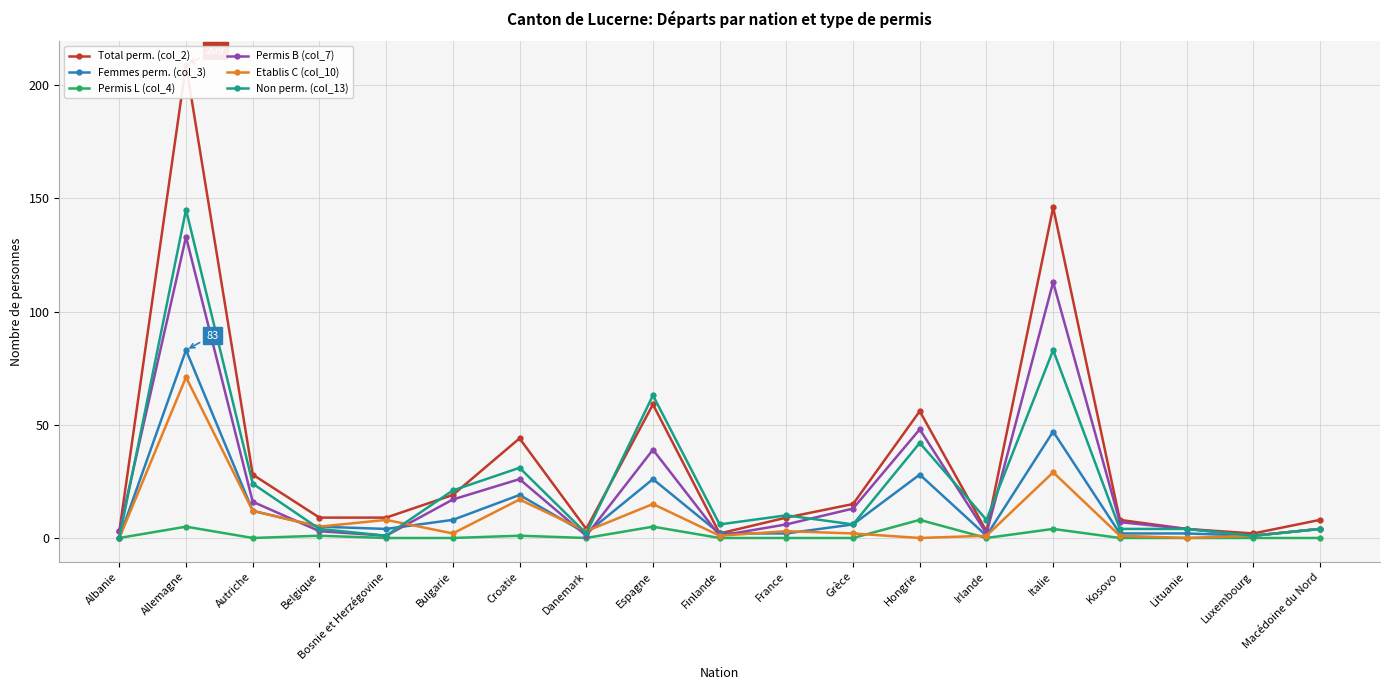

What is the label of the 15th point from the right?

Bosnie et Herzégovine